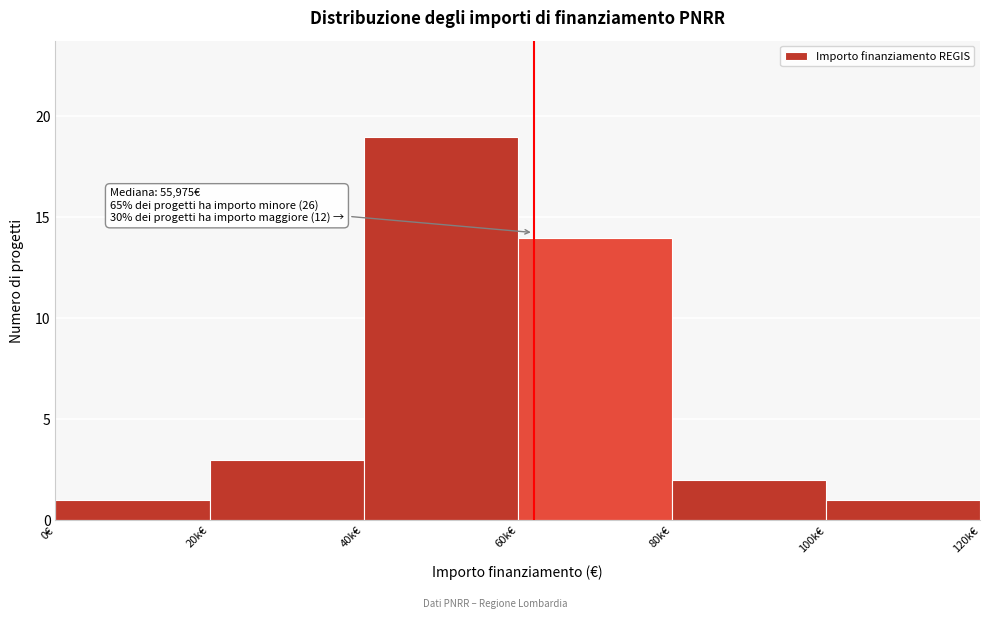

Reading left to right, transcribe all the data shown in this chart.

1	3	19	14	2	1